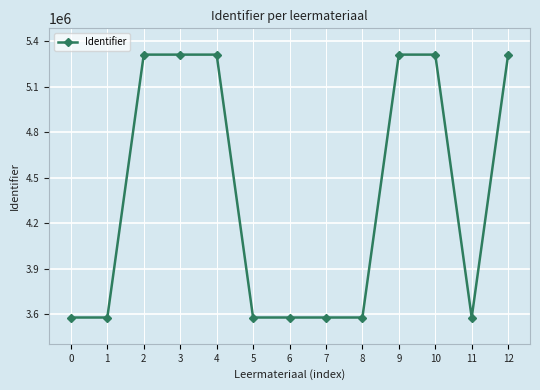

Where does the data first go above 3578804?

2